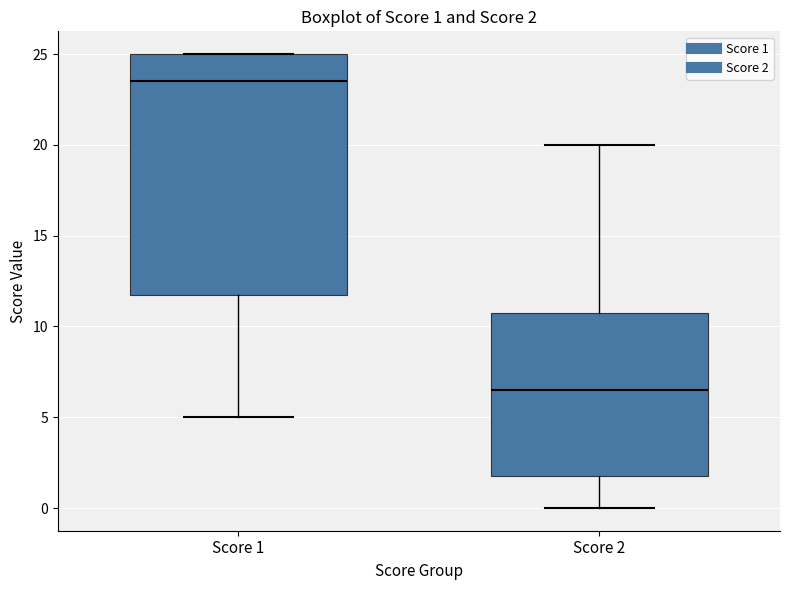

Which box's median line is the highest?

Score 1